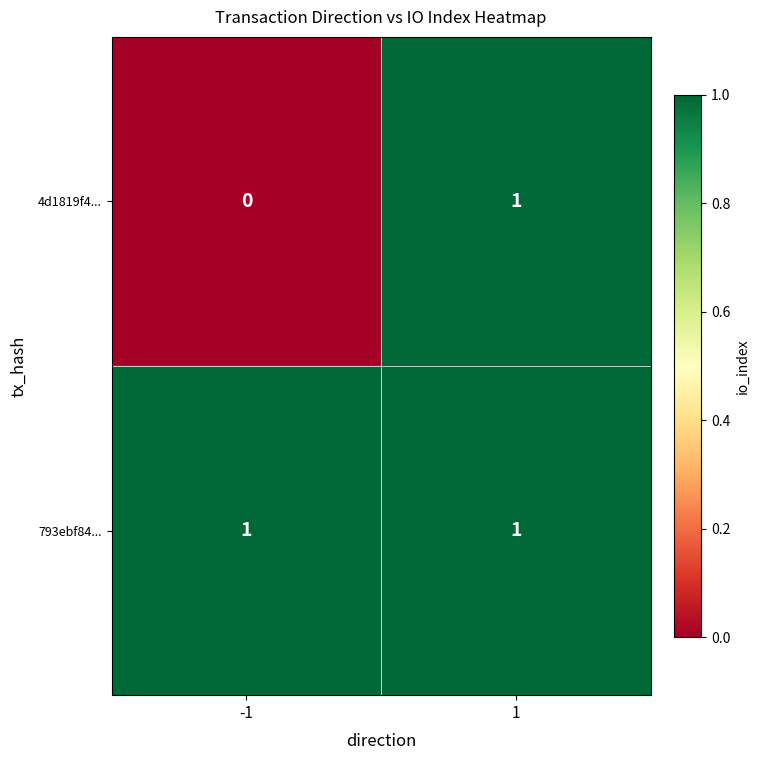

True or false: 793ebf84... has a value of 0 at -1.

False